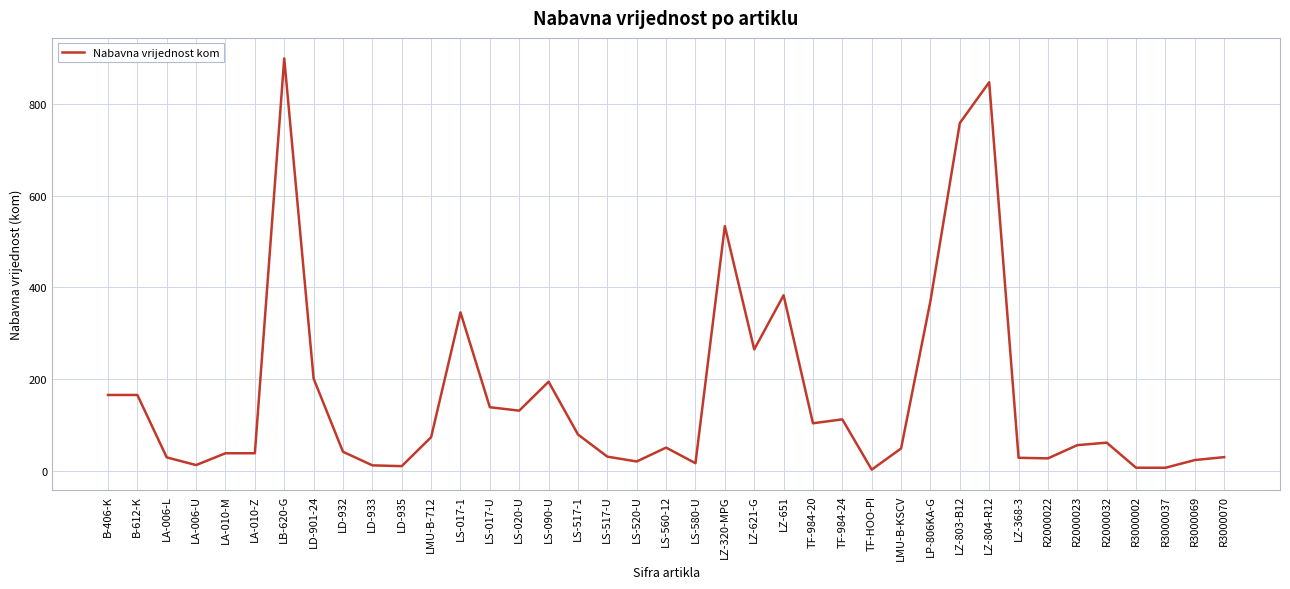

What is the difference between the maximum and minimum values?

896.9